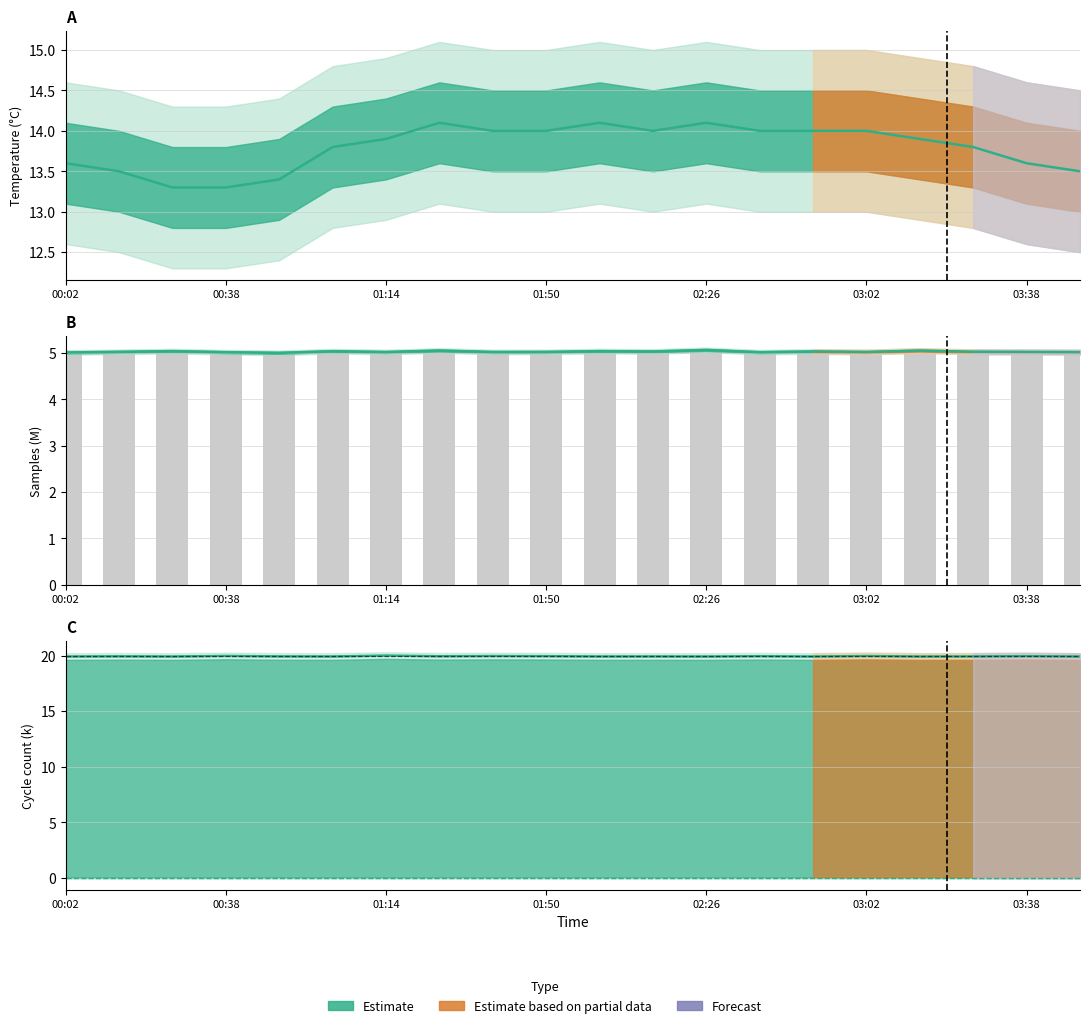

What is the maximum value shown in the chart?

5.1